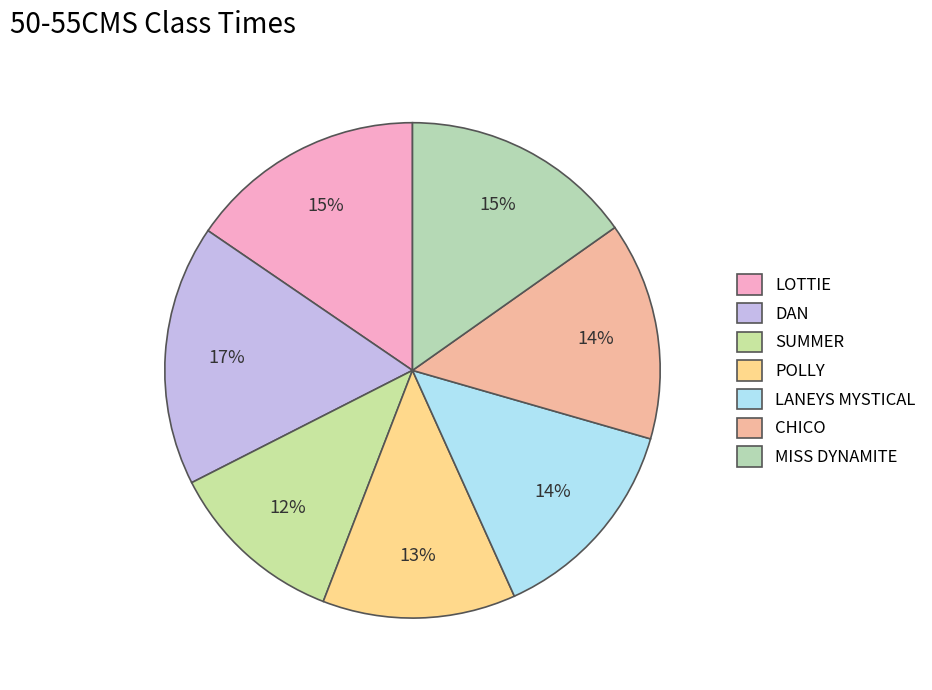

Does any single category account for the majority?

No